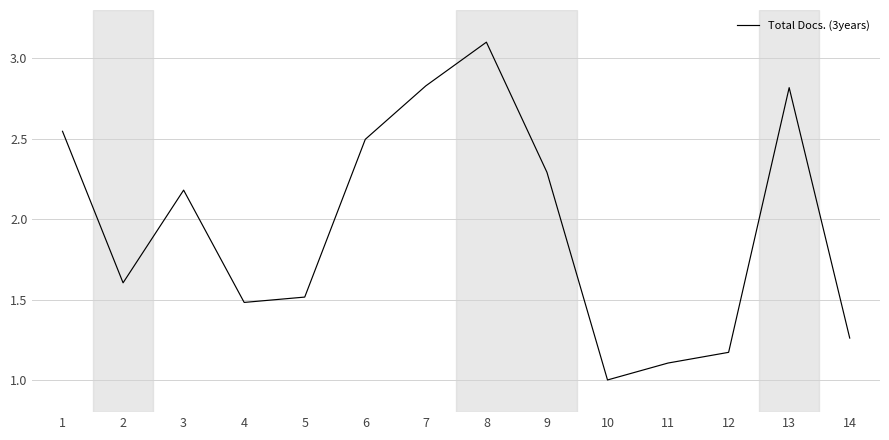

Where is the data nearest to the value 2?

3